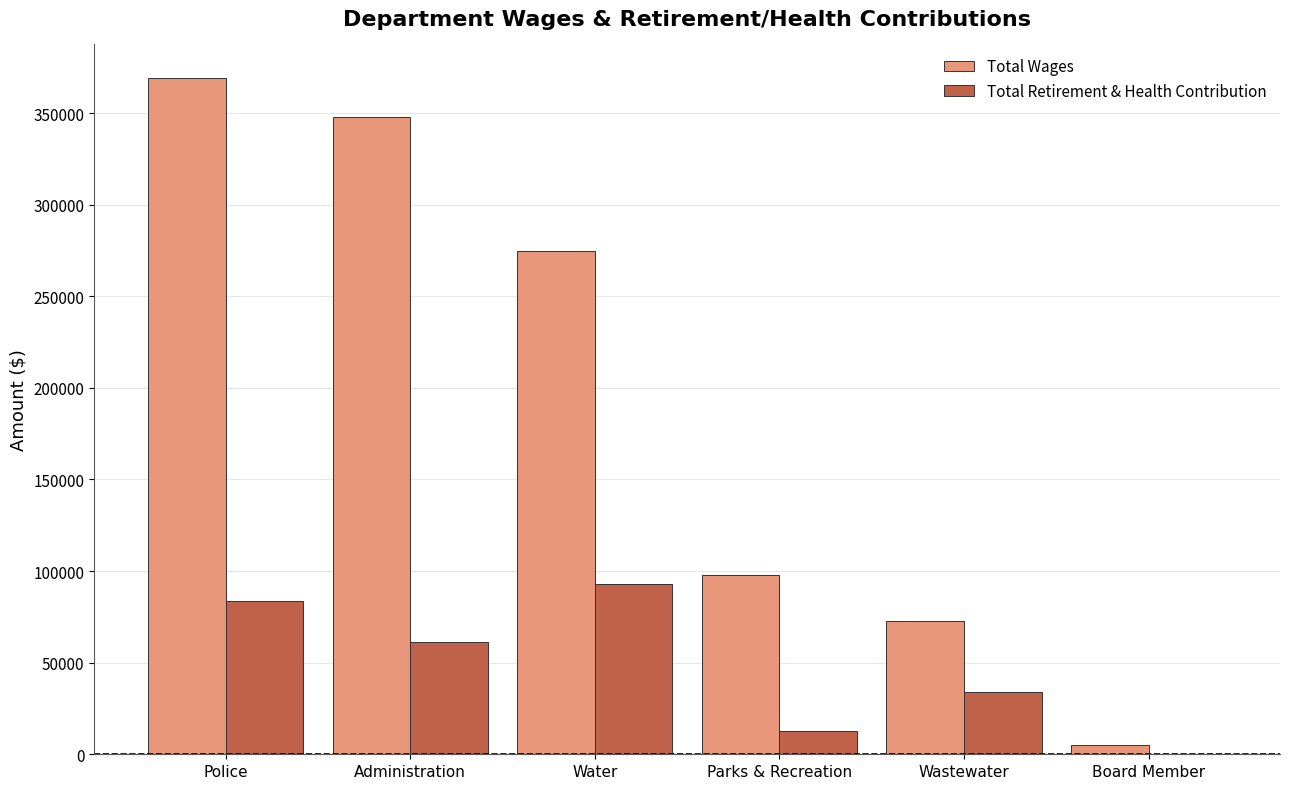

Which series has the largest total across all categories?

Total Wages